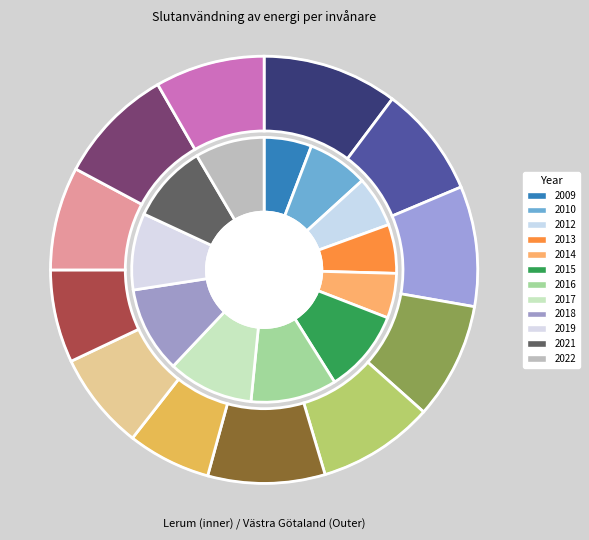

To the nearest percent, what is the average slice percentage?

8%